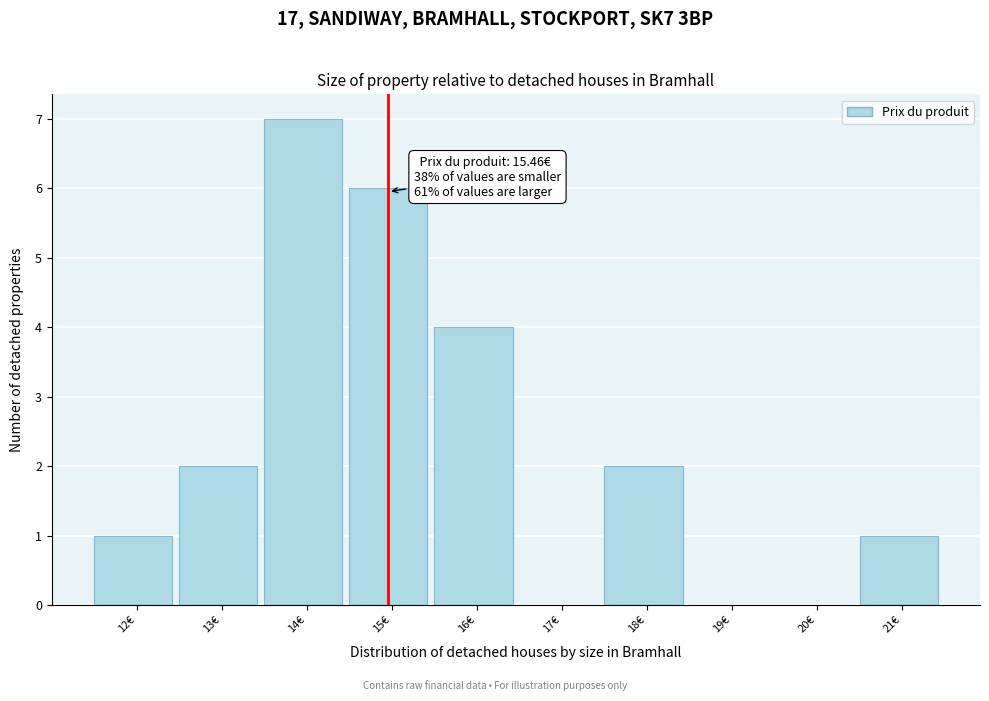

Reading right to left, what are all the values shown in this chart?

21€=1	20€=0	19€=0	18€=2	17€=0	16€=4	15€=6	14€=7	13€=2	12€=1